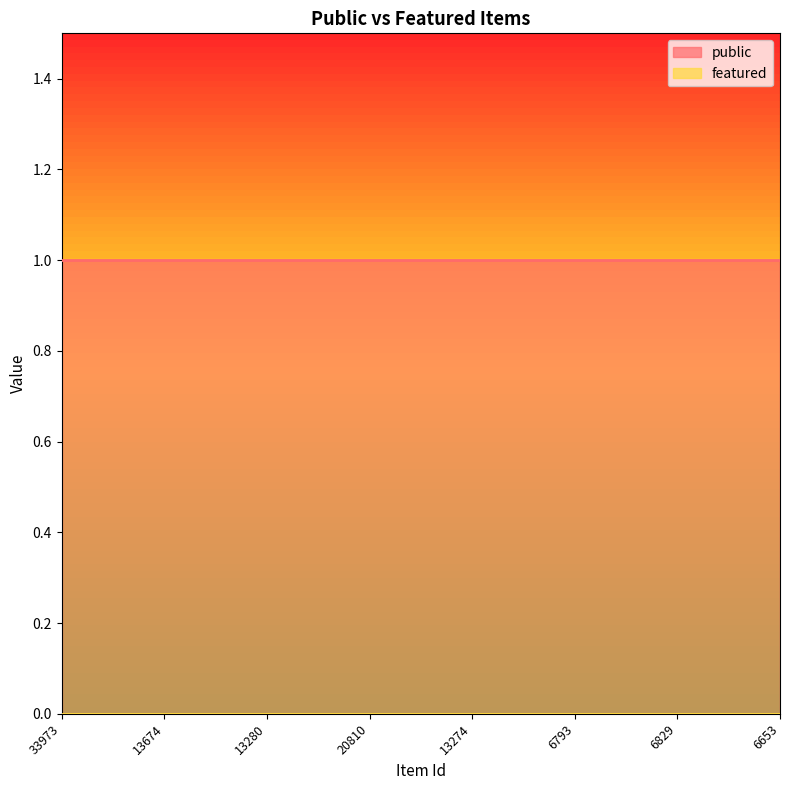

True or false: featured has more than 0 points higher than both neighbors.

False